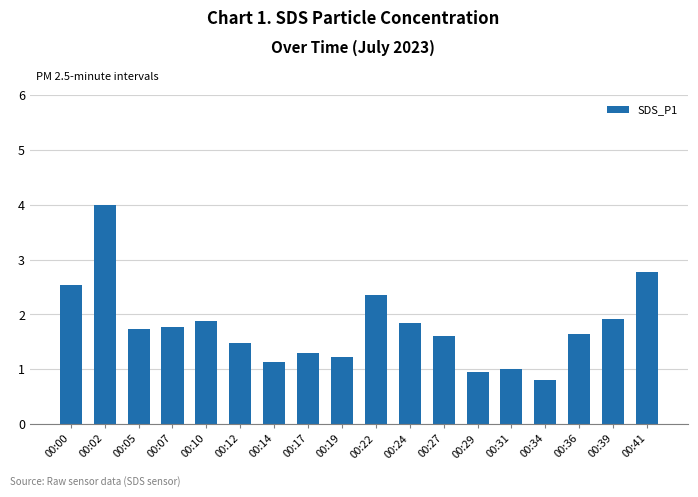

What is the difference between the values at 00:29 and 00:36?

0.7